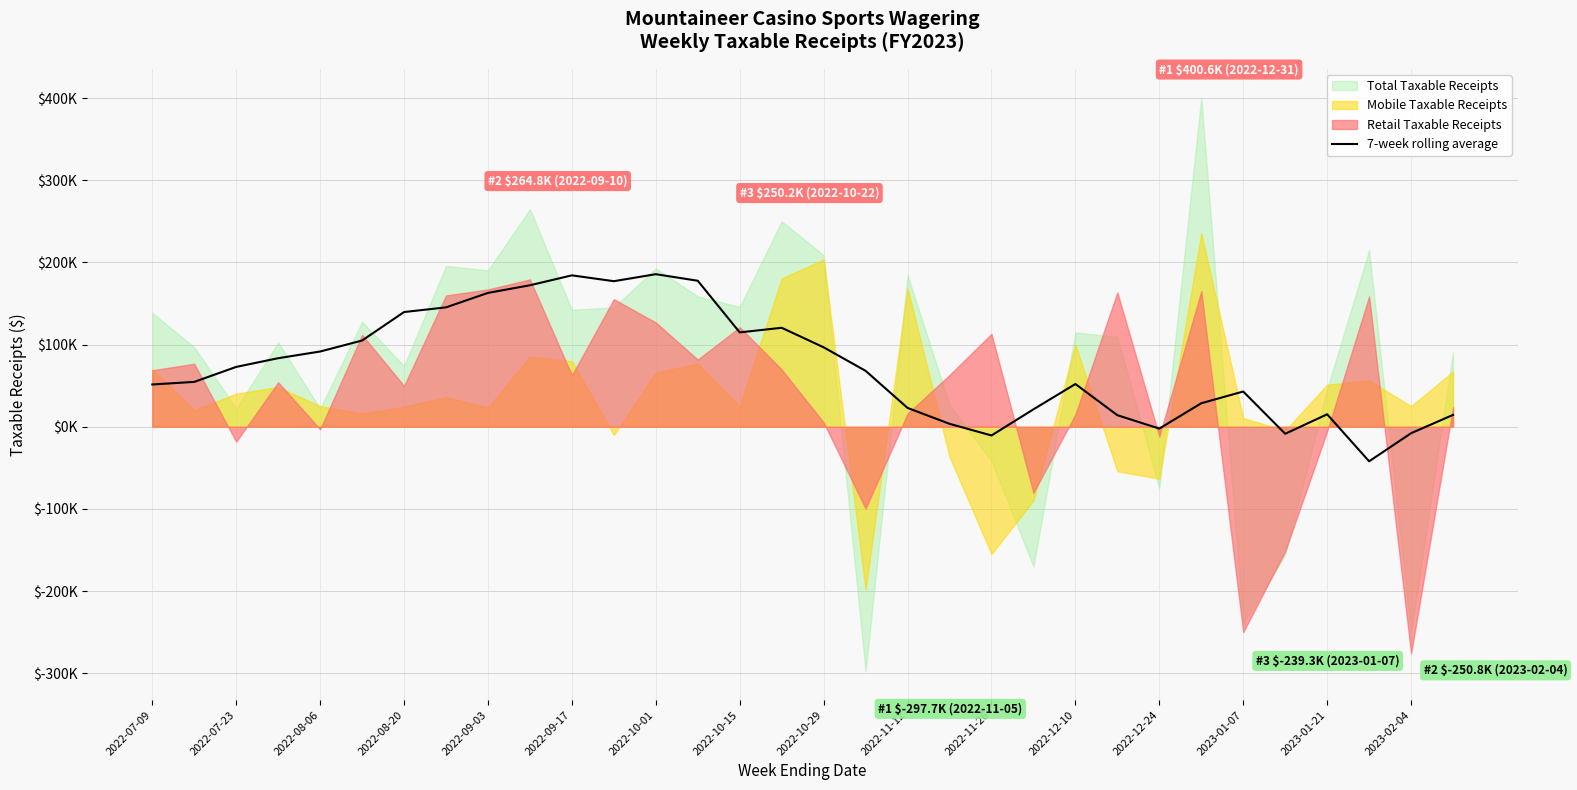

What is the difference between the values at 23 and 17?

54.0